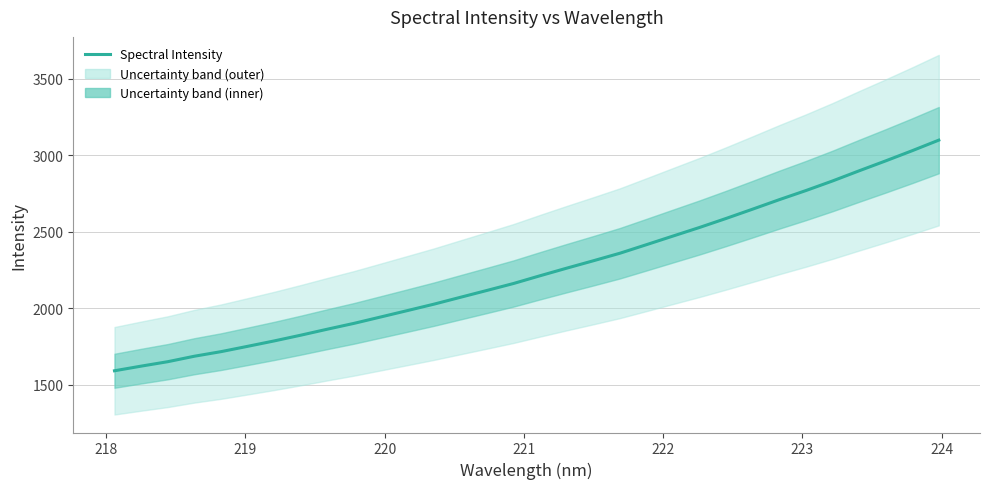

What is the maximum value for Spectral Intensity?

3099.8